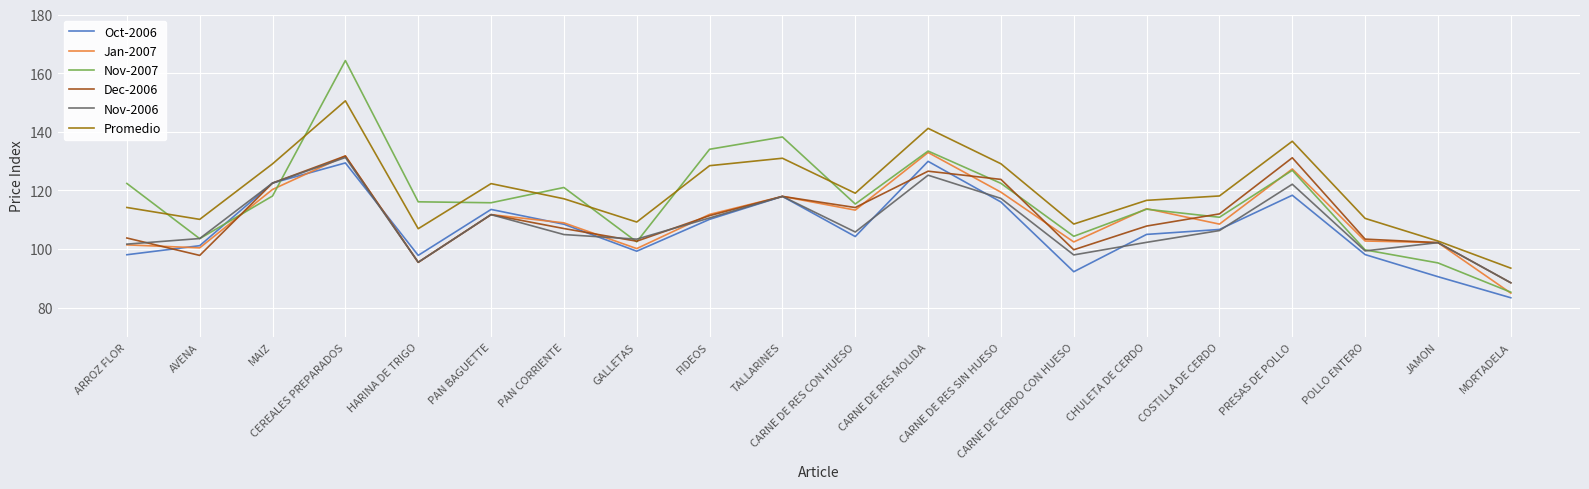

At which category is the sum across all series the highest?

CEREALES PREPARADOS